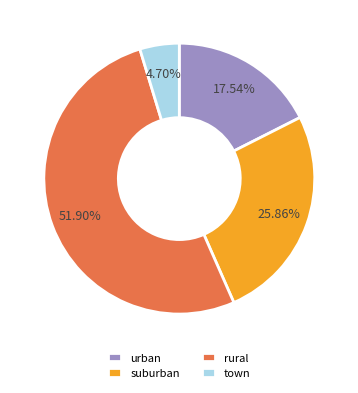

Rank the categories by value from highest to lowest.

rural, suburban, urban, town